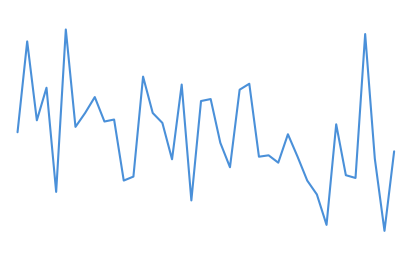

Rank the categories by value from highest to lowest.

5, 36, 1, 13, 24, 17, 3, 23, 8, 20, 19, 7, 14, 10, 2, 9, 15, 33, 6, 0, 28, 21, 39, 26, 25, 29, 37, 16, 27, 22, 34, 12, 35, 11, 30, 4, 31, 18, 32, 38